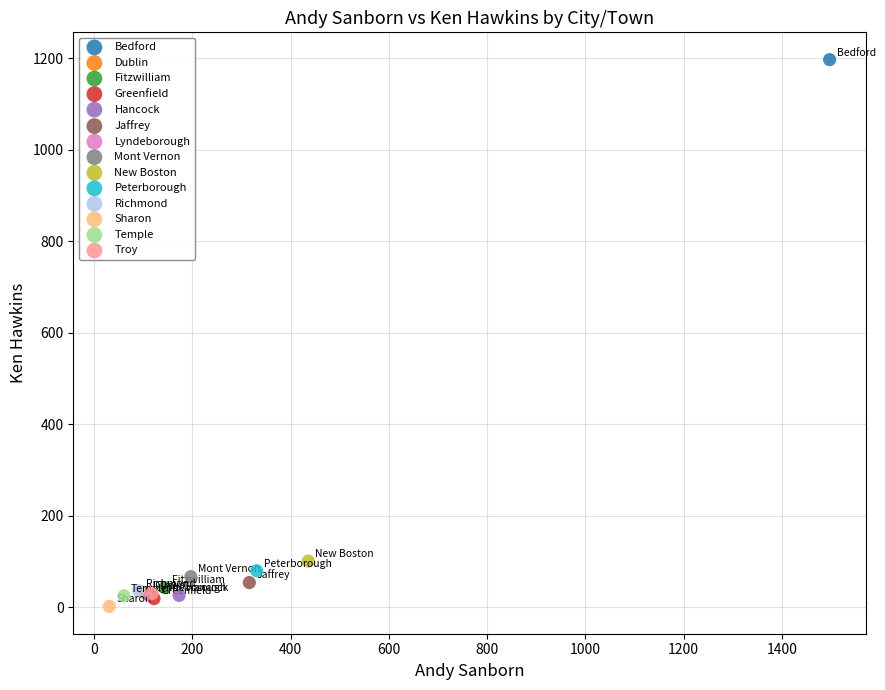

What are all the series names shown in the legend?

Bedford, Dublin, Fitzwilliam, Greenfield, Hancock, Jaffrey, Lyndeborough, Mont Vernon, New Boston, Peterborough, Richmond, Sharon, Temple, Troy